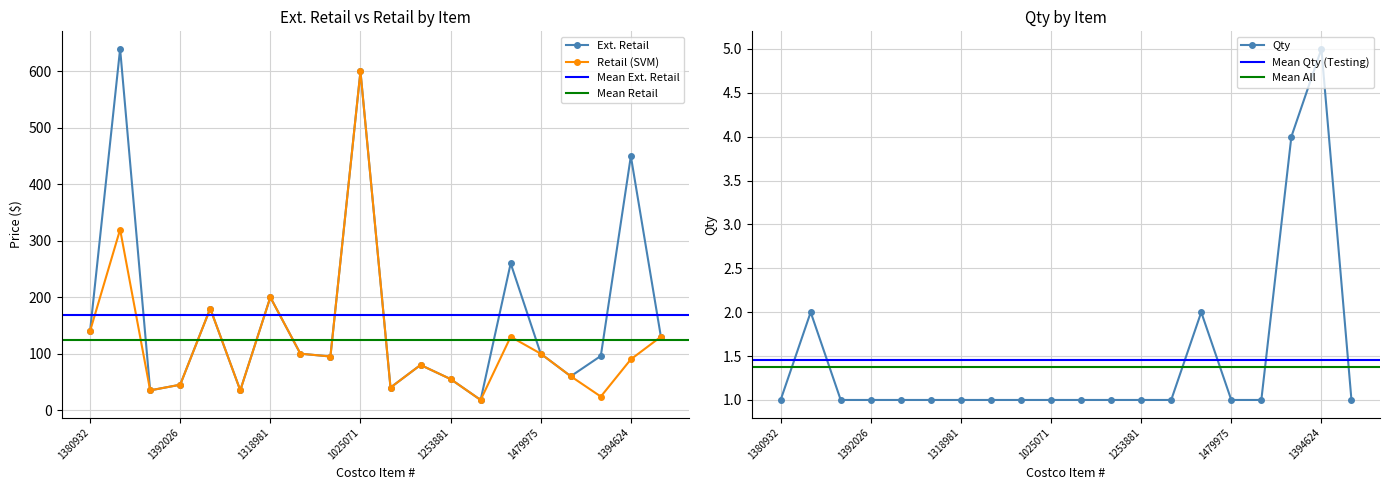

The Ext. Retail series shows 35.0 at 2621070. True or false?

True